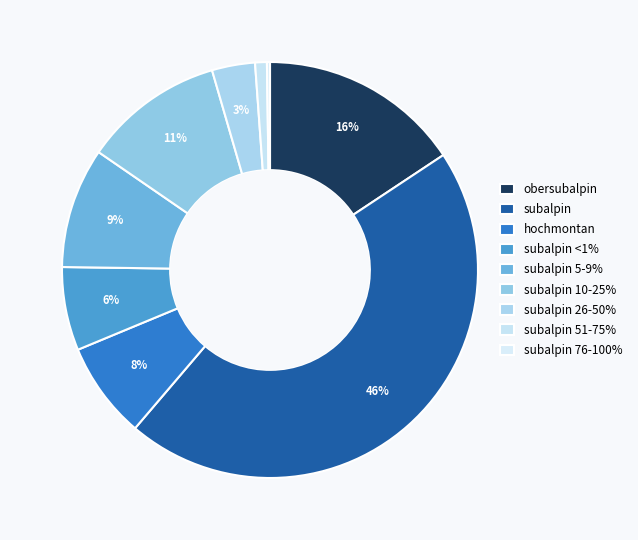

Which slice is the largest?

subalpin